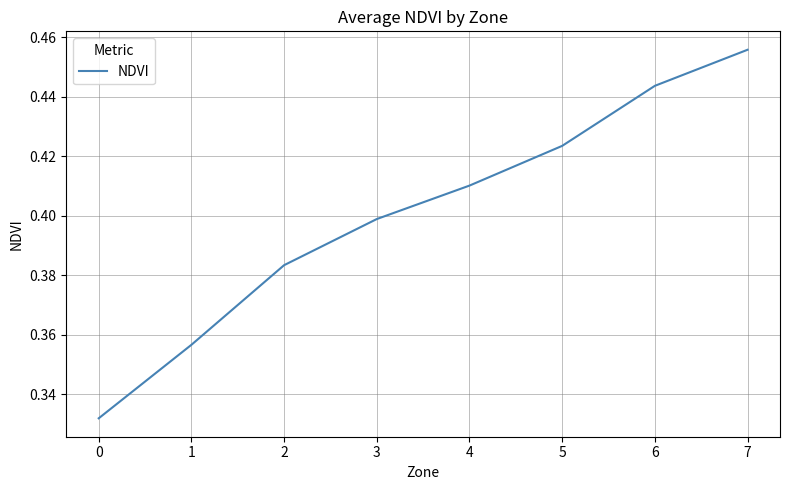

Which label corresponds to the largest value in the chart?

7